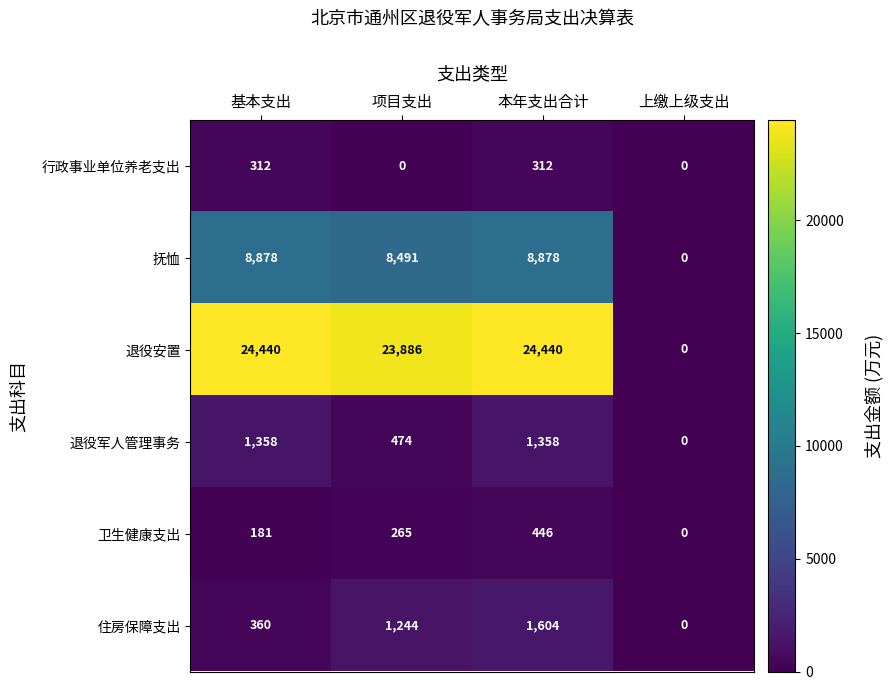

Reading left to right, transcribe all the data shown in this chart.

行政事业单位养老支出: 基本支出=312	项目支出=0	本年支出合计=312	上缴上级支出=0
抚恤: 基本支出=8878	项目支出=8491	本年支出合计=8878	上缴上级支出=0
退役安置: 基本支出=24440	项目支出=23886	本年支出合计=24440	上缴上级支出=0
退役军人管理事务: 基本支出=1358	项目支出=474	本年支出合计=1358	上缴上级支出=0
卫生健康支出: 基本支出=181	项目支出=265	本年支出合计=446	上缴上级支出=0
住房保障支出: 基本支出=360	项目支出=1244	本年支出合计=1604	上缴上级支出=0